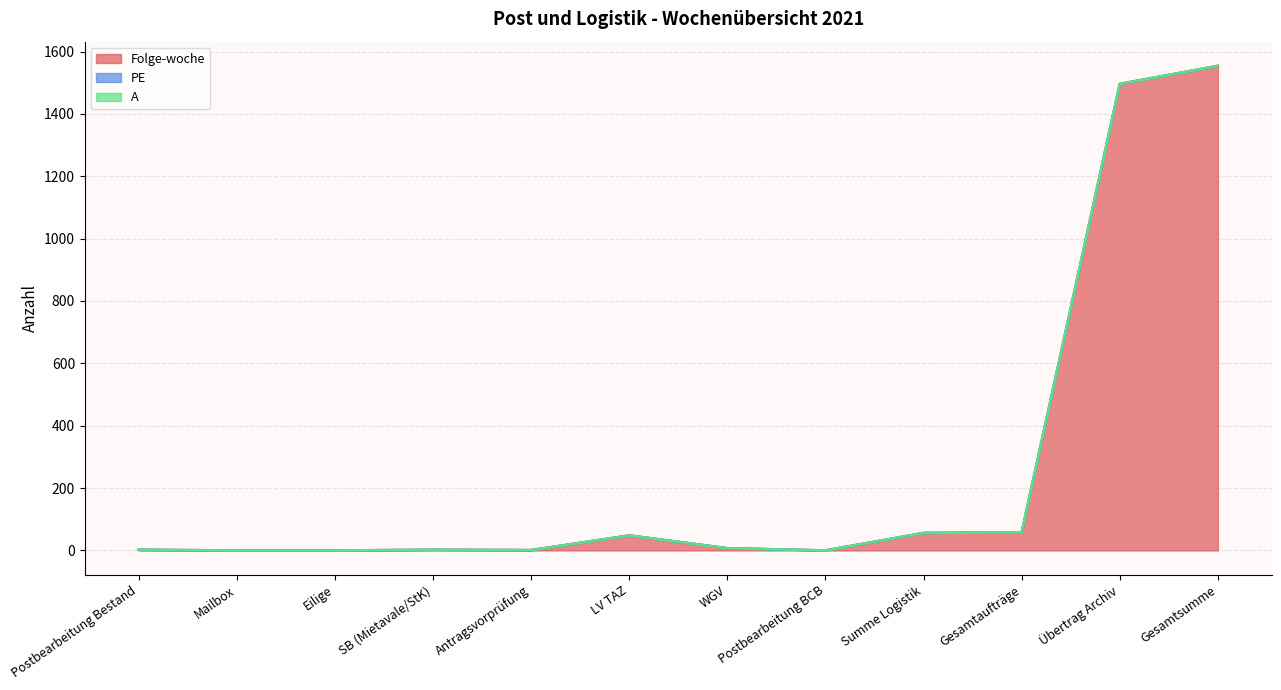

Reading left to right, list all the values displayed in this chart.

Folge-woche: Postbearbeitung Bestand=2	Mailbox=0	Eilige=0	SB (Mietavale/StK)=2	Antragsvorprüfung=1	LV TAZ=48	WGV=7	Postbearbeitung BCB=0	Summe Logistik=56	Gesamtaufträge=58	Übertrag Archiv=1496	Gesamtsumme=1554
PE: Postbearbeitung Bestand=0	Mailbox=0	Eilige=0	SB (Mietavale/StK)=0	Antragsvorprüfung=0	LV TAZ=0	WGV=0	Postbearbeitung BCB=0	Summe Logistik=0	Gesamtaufträge=0	Übertrag Archiv=0	Gesamtsumme=0
A: Postbearbeitung Bestand=0	Mailbox=0	Eilige=0	SB (Mietavale/StK)=0	Antragsvorprüfung=0	LV TAZ=0	WGV=0	Postbearbeitung BCB=0	Summe Logistik=0	Gesamtaufträge=0	Übertrag Archiv=0	Gesamtsumme=0